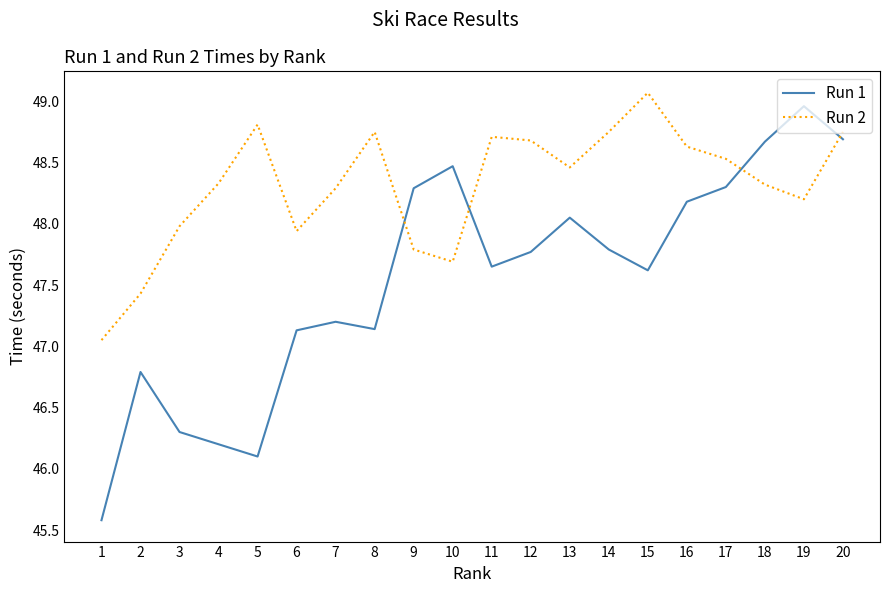

What are all the series names shown in the legend?

Run 1, Run 2